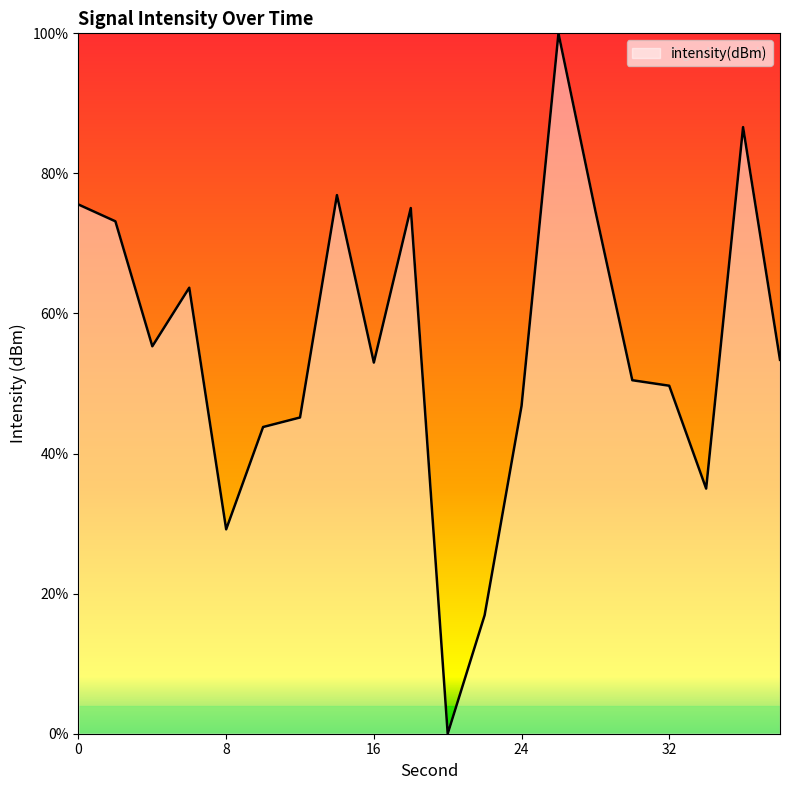

What is the average value?

55.2